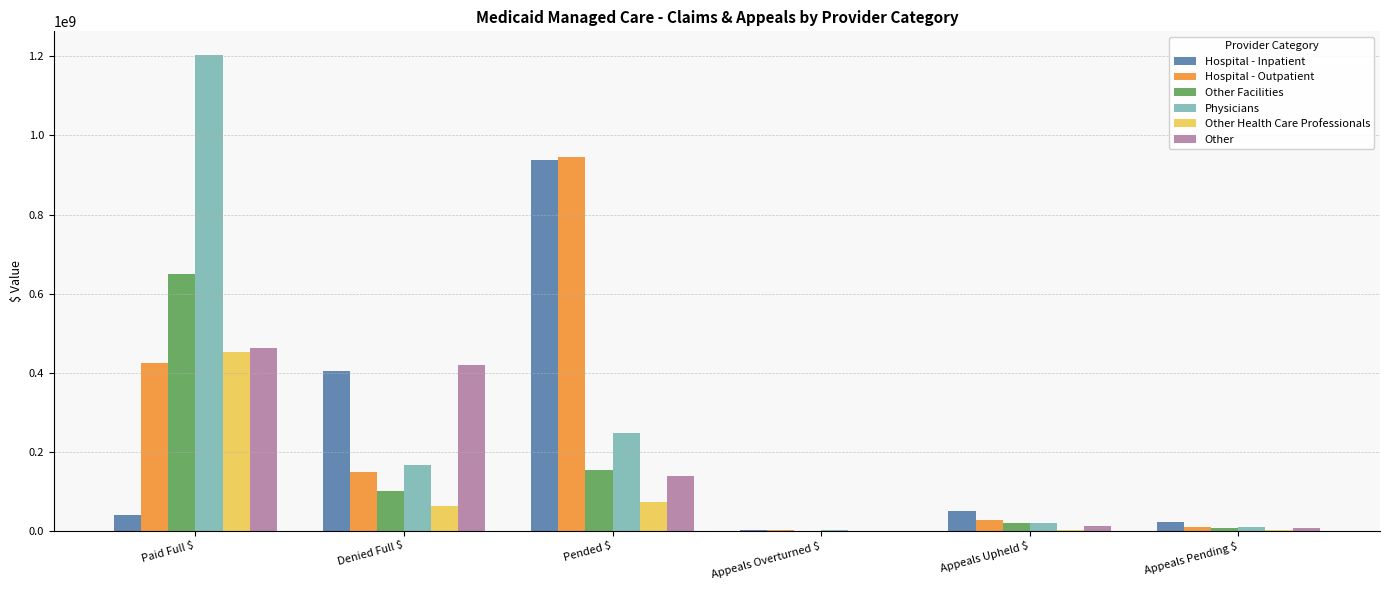

The value of Other at Paid Full $ is 815307247.7. True or false?

False